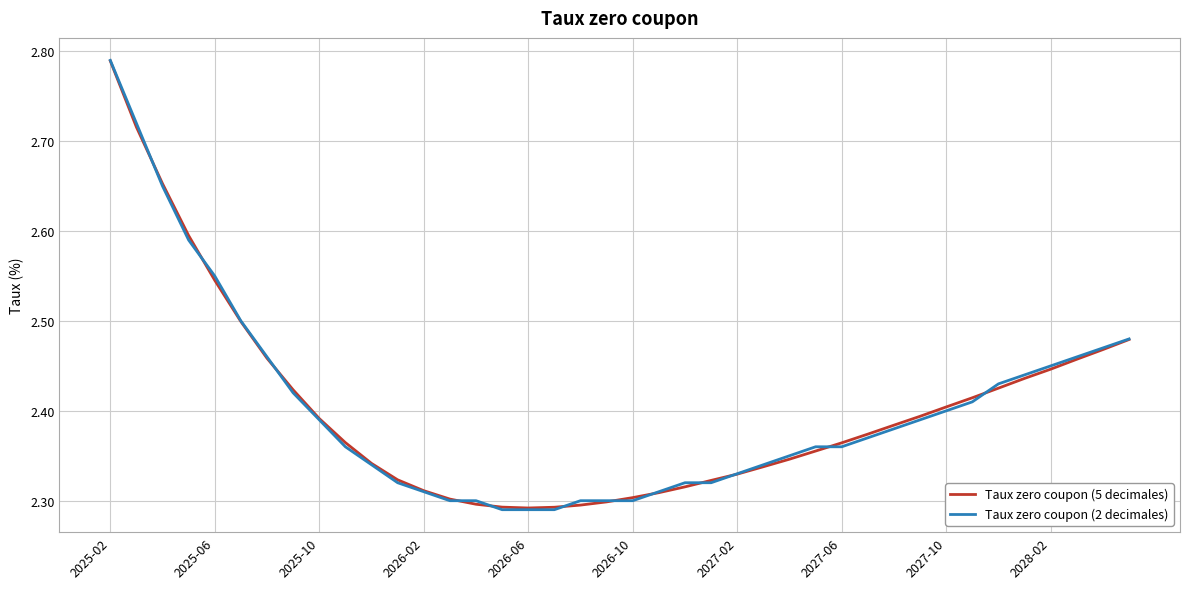

What are all the series names shown in the legend?

Taux zero coupon (5 decimales), Taux zero coupon (2 decimales)